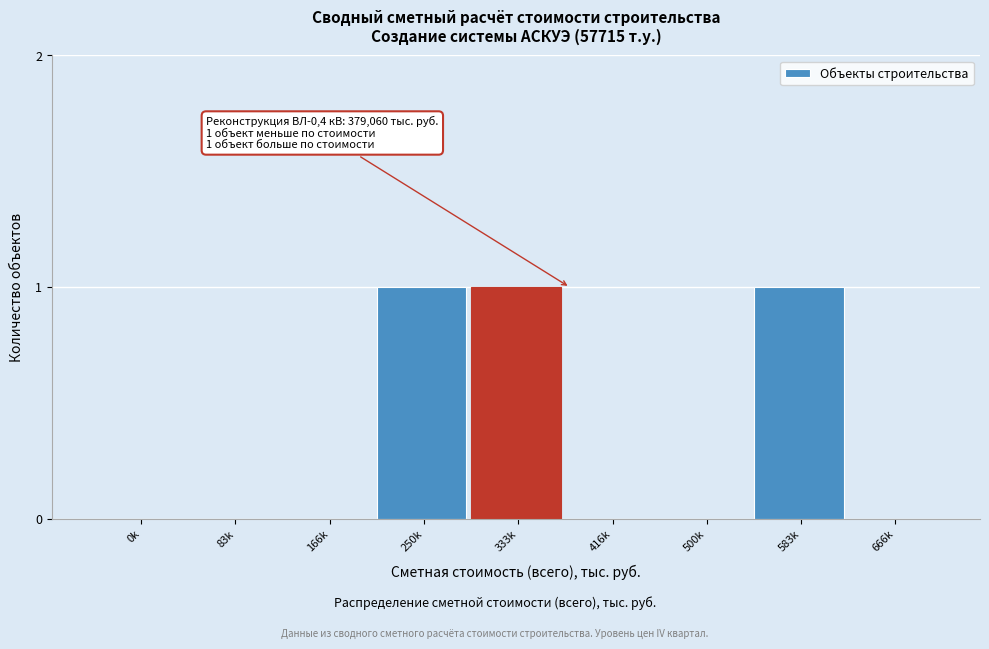

Reading right to left, what are all the values shown in this chart?

666k=0	583k=1	500k=0	416k=0	333k=1	250k=1	166k=0	83k=0	0k=0